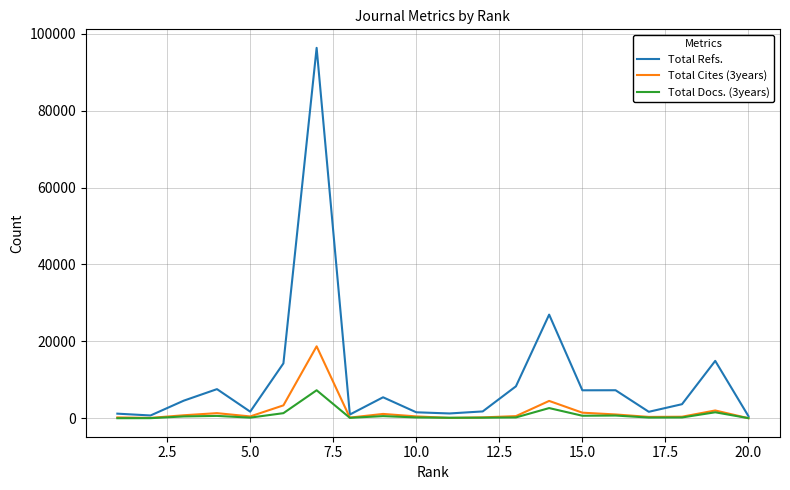

Rank the series by their maximum value, from lowest to highest.

Total Docs. (3years), Total Cites (3years), Total Refs.